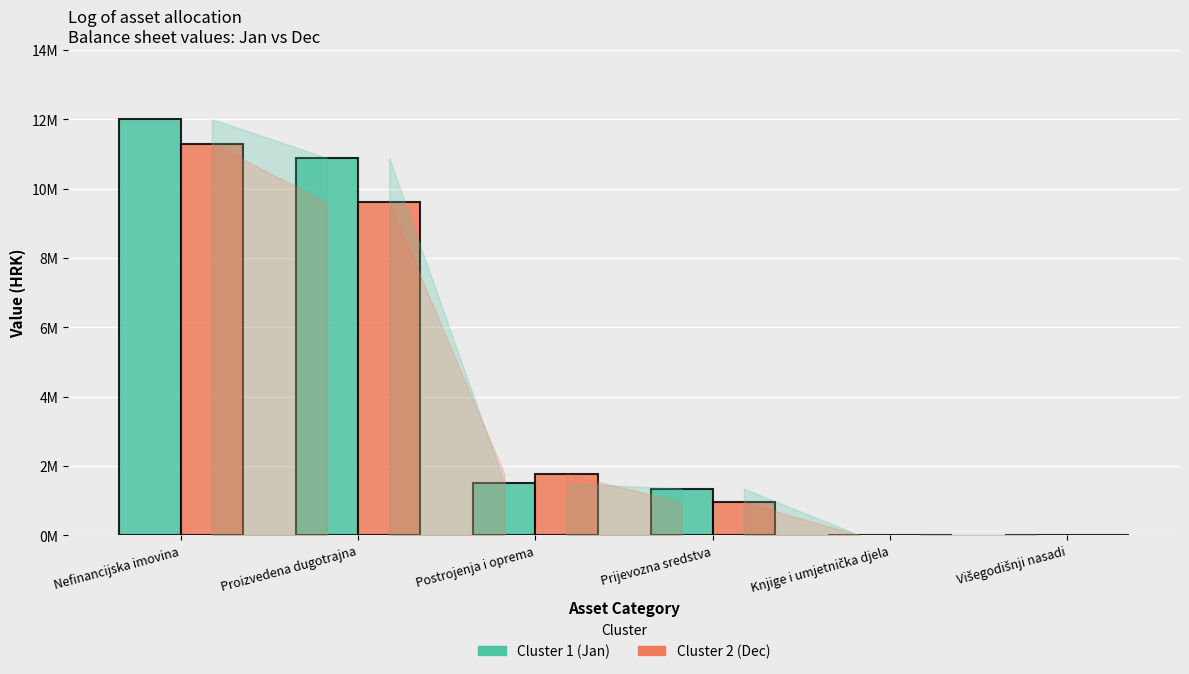

At which label does Cluster 2 (Dec) first exceed 1761291?

Nefinancijska imovina